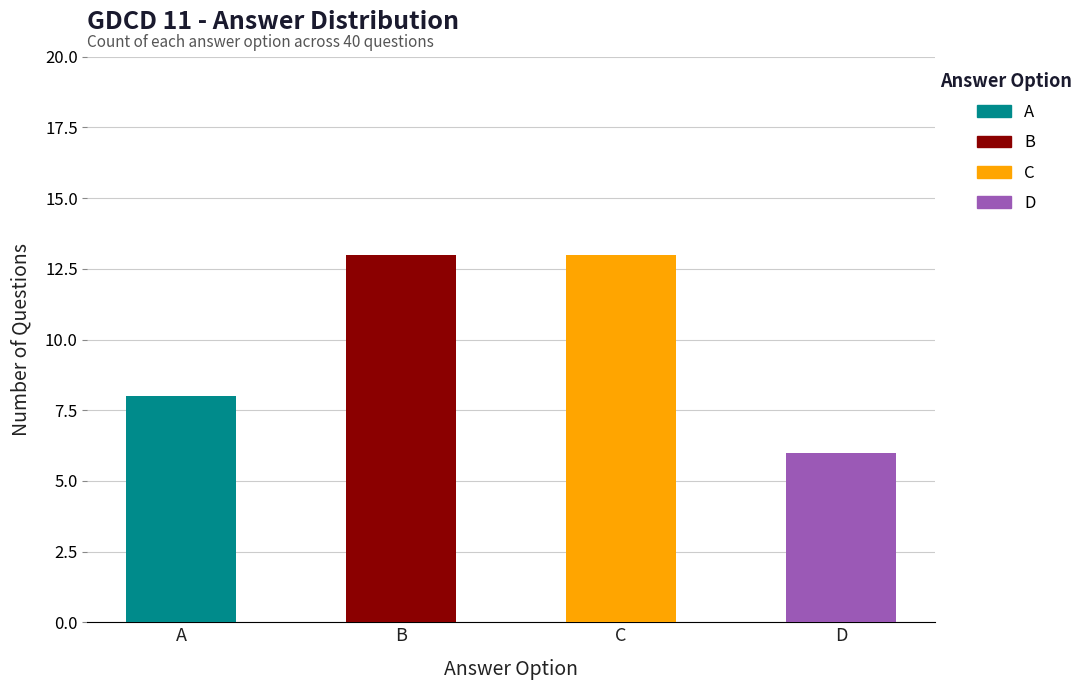

Approximately how many times larger is the value at D compared to A?

0.8